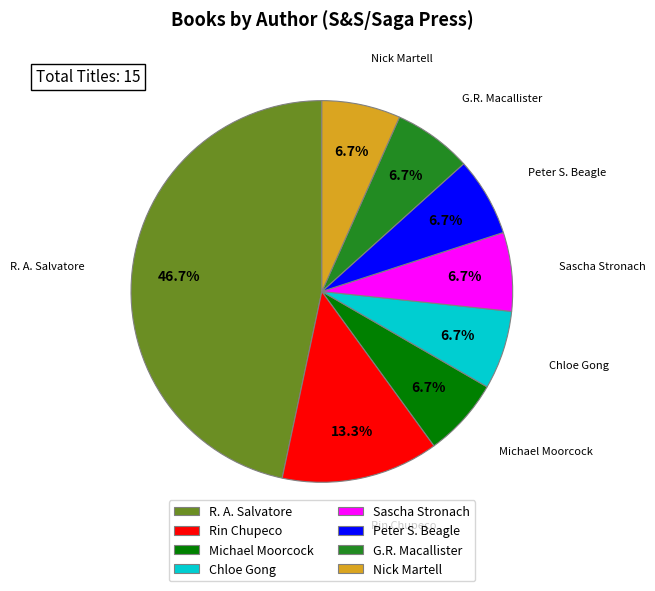

Does Michael Moorcock represent more than half of the total?

No